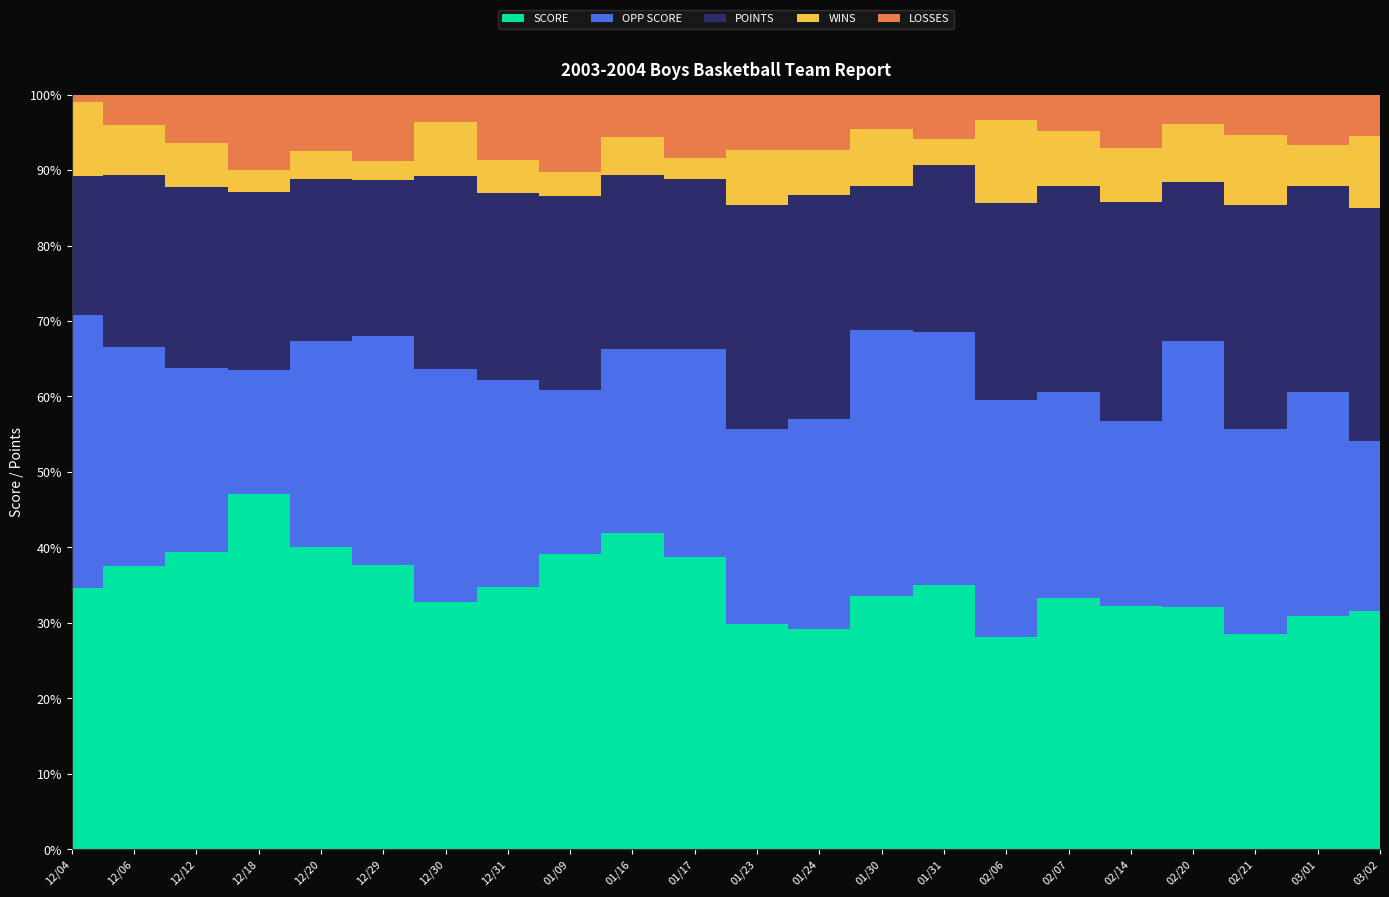

Reading left to right, extract all data points from this chart.

SCORE: 12/04=71	12/06=74	12/12=74	12/18=80	12/20=75	12/29=73	12/30=64	12/31=56	01/09=61	01/16=82	01/17=69	01/23=45	01/24=44	01/30=58	01/31=71	02/06=41	02/07=55	02/14=50	02/20=58	02/21=43	03/01=51	03/02=46
OPP SCORE: 12/04=74	12/06=57	12/12=46	12/18=28	12/20=51	12/29=59	12/30=60	12/31=44	01/09=34	01/16=48	01/17=49	01/23=39	01/24=42	01/30=61	01/31=68	02/06=46	02/07=45	02/14=38	02/20=64	02/21=41	03/01=49	03/02=33
POINTS: 12/04=38	12/06=45	12/12=45	12/18=40	12/20=40	12/29=40	12/30=50	12/31=40	01/09=40	01/16=45	01/17=40	01/23=45	01/24=45	01/30=33	01/31=45	02/06=38	02/07=45	02/14=45	02/20=38	02/21=45	03/01=45	03/02=45
WINS: 12/04=20	12/06=13	12/12=11	12/18=5	12/20=7	12/29=5	12/30=14	12/31=7	01/09=5	01/16=10	01/17=5	01/23=11	01/24=9	01/30=13	01/31=7	02/06=16	02/07=12	02/14=11	02/20=14	02/21=14	03/01=9	03/02=14
LOSSES: 12/04=2	12/06=8	12/12=12	12/18=17	12/20=14	12/29=17	12/30=7	12/31=14	01/09=16	01/16=11	01/17=15	01/23=11	01/24=11	01/30=8	01/31=12	02/06=5	02/07=8	02/14=11	02/20=7	02/21=8	03/01=11	03/02=8